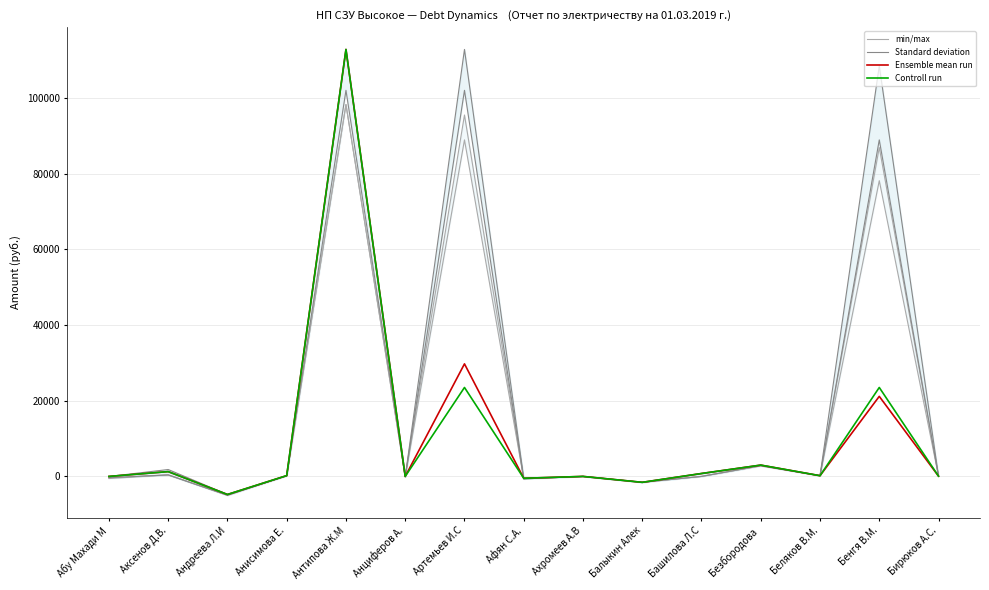

What is the difference between the Controll run values at Ахромеев А.В and Артемьев И.С?

23516.2